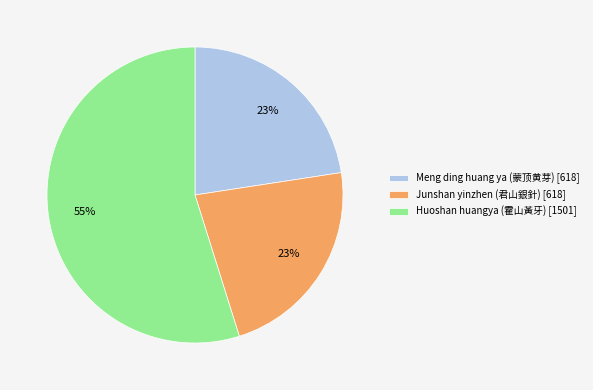

Do Meng ding huang ya (蒙顶黄芽) and Junshan yinzhen (君山銀針) together represent more than half of the pie?

No